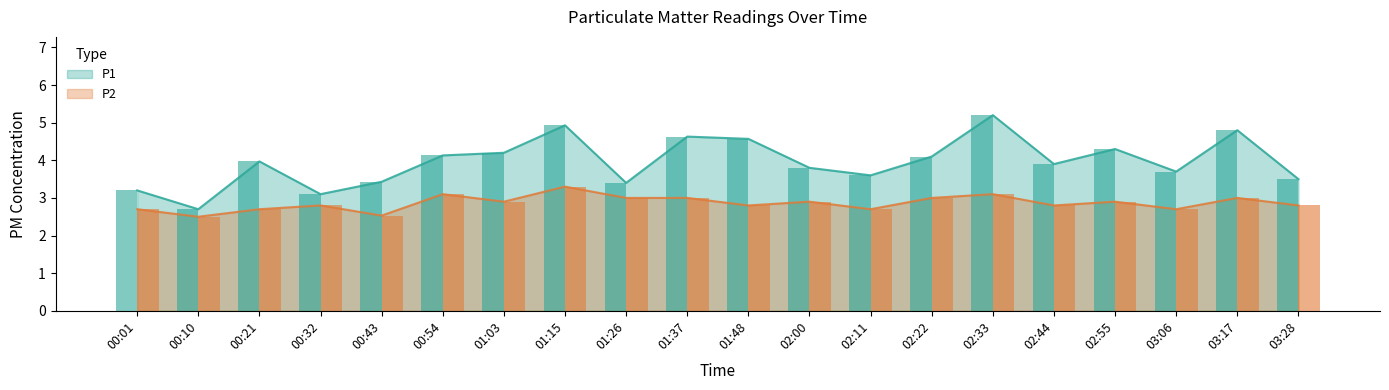

True or false: P2 has a value of 3.3 at 00:10.

False